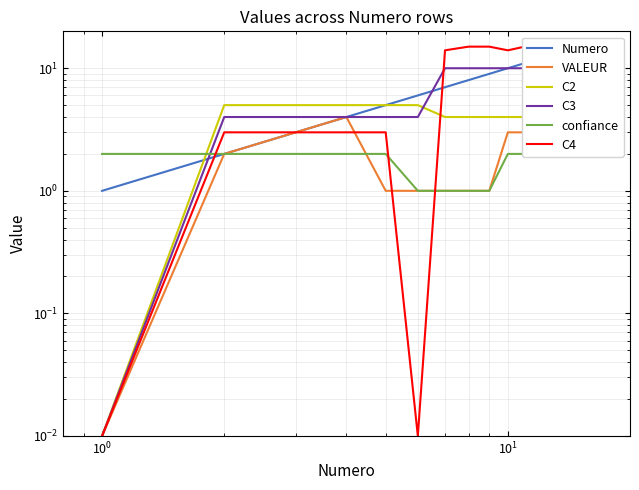

Which series has the largest range (max minus min)?

C4